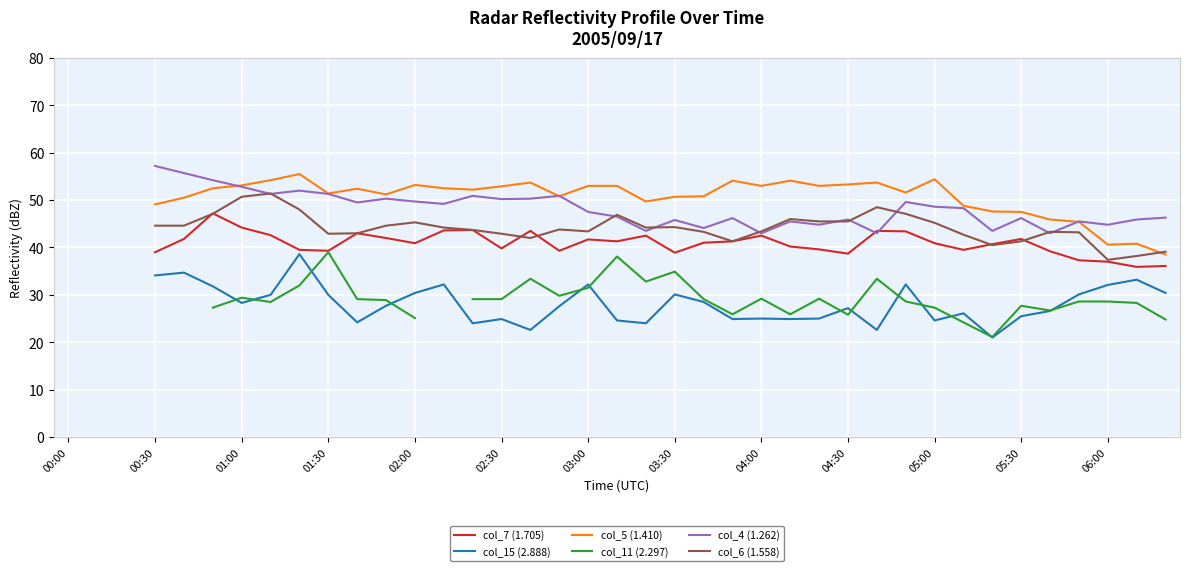

Where do col_7 (1.705) and col_4 (1.262) first cross each other?

27 and 28